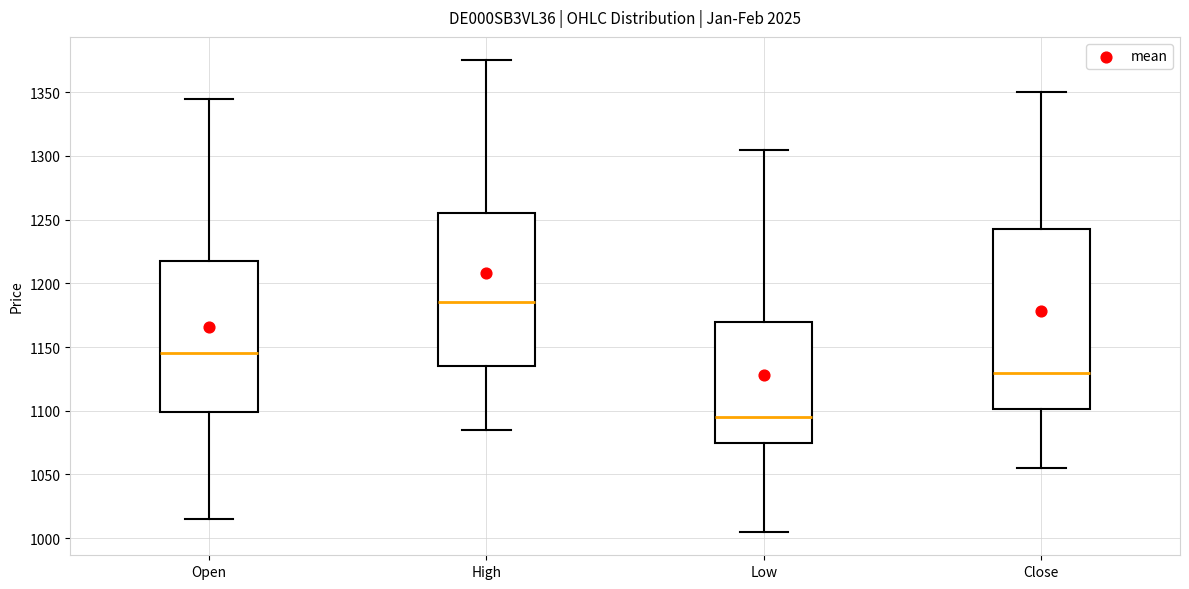

Which box is the tallest, from its lower edge to its upper edge?

Close